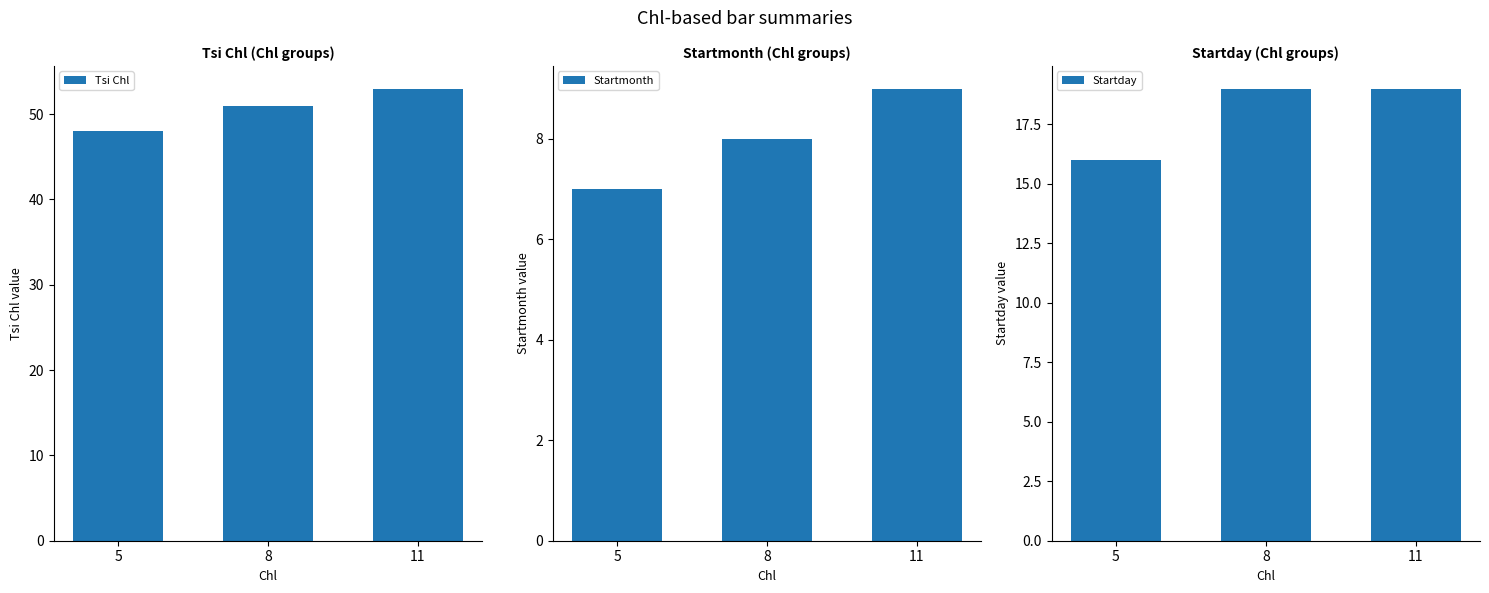

What is the spread (max minus min) of values at 5?

41